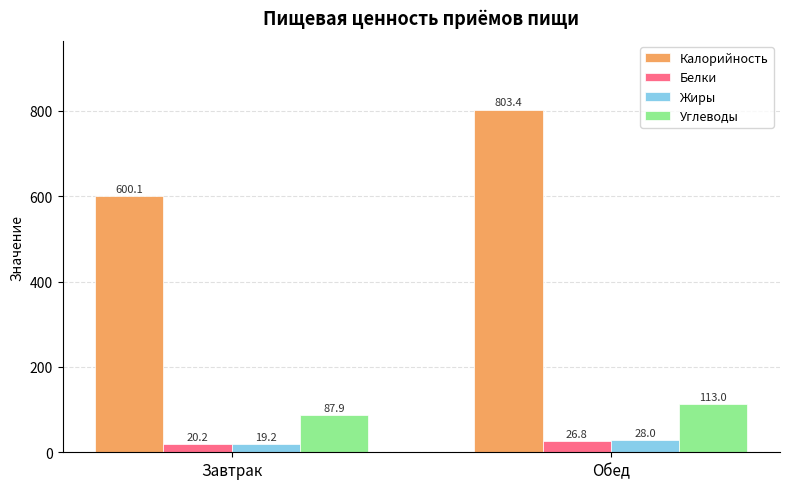

Rank the categories by Углеводы value from lowest to highest.

Завтрак, Обед